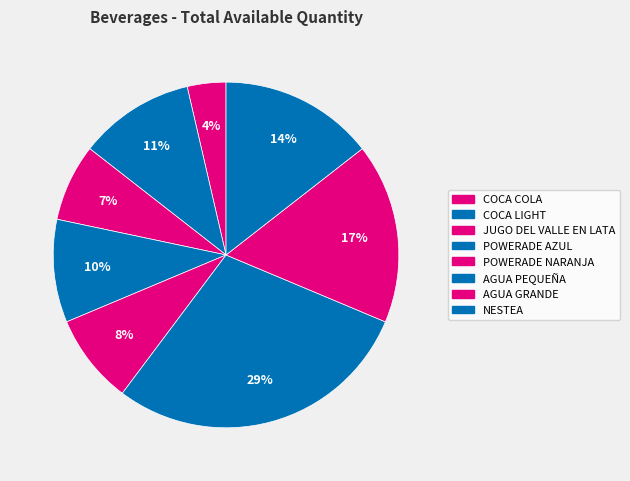

How many segments does this pie chart have?

8